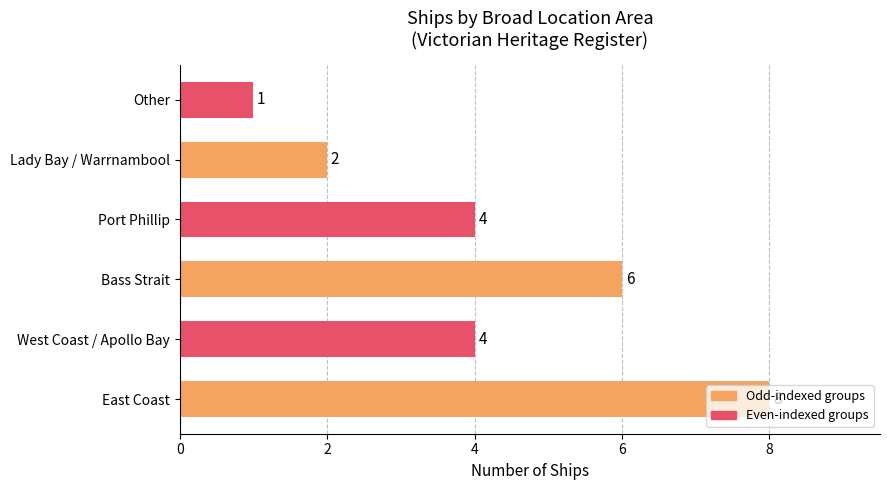

What is the difference between the maximum and minimum values?

7